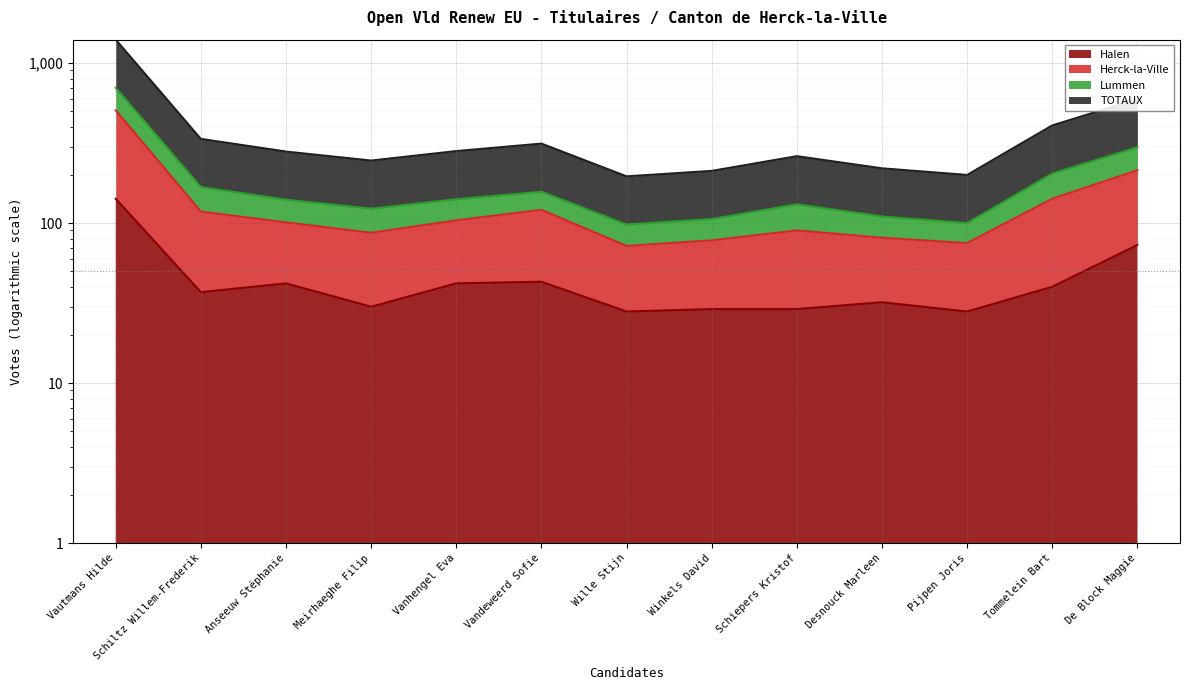

What is the average value of the TOTAUX series?

138